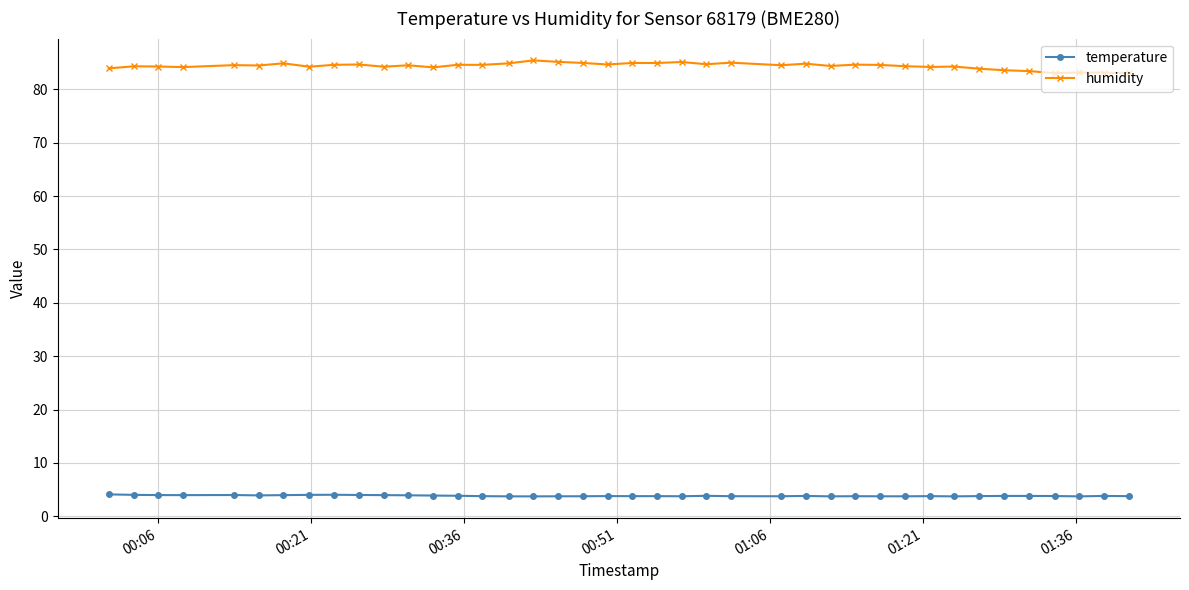

At how many categories does at least one series exceed 25?

40